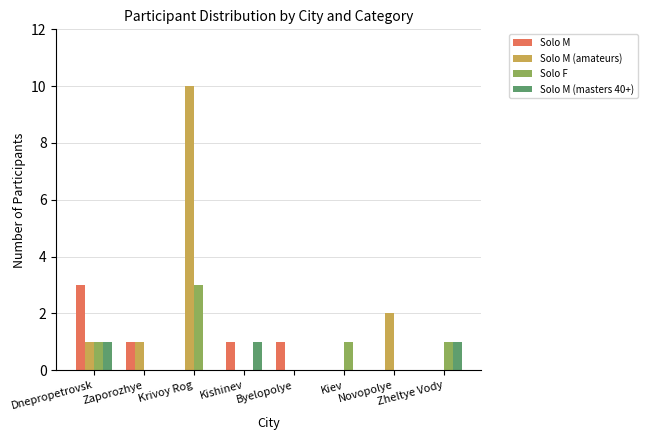

Which series has the largest range (max minus min)?

Solo M (amateurs)